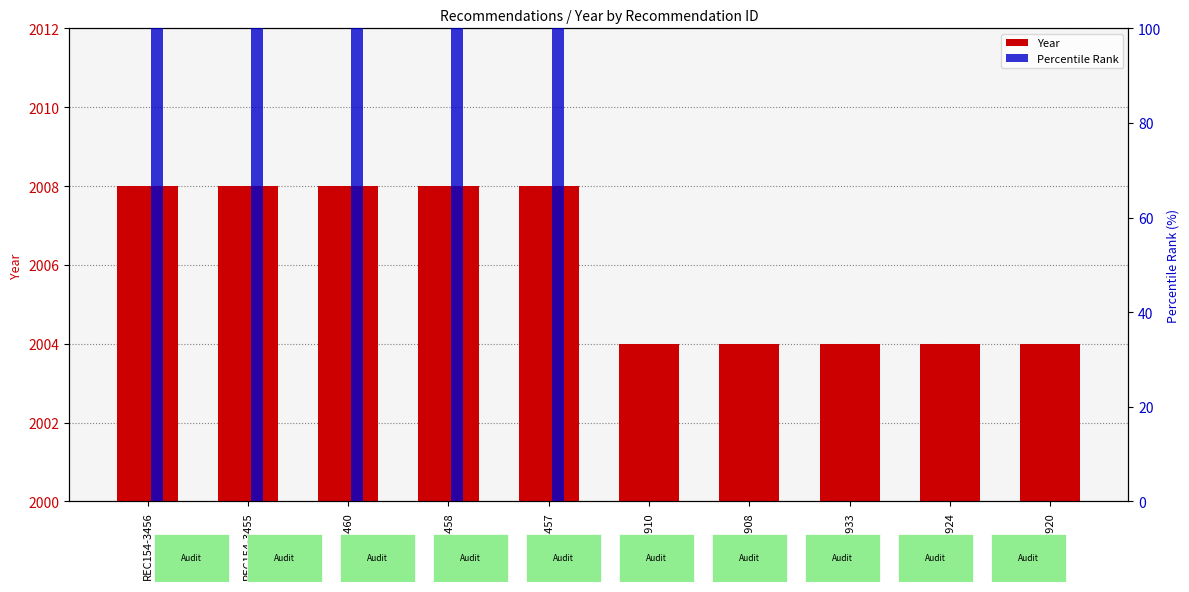

How many positive values does the Percentile Rank series have?

5